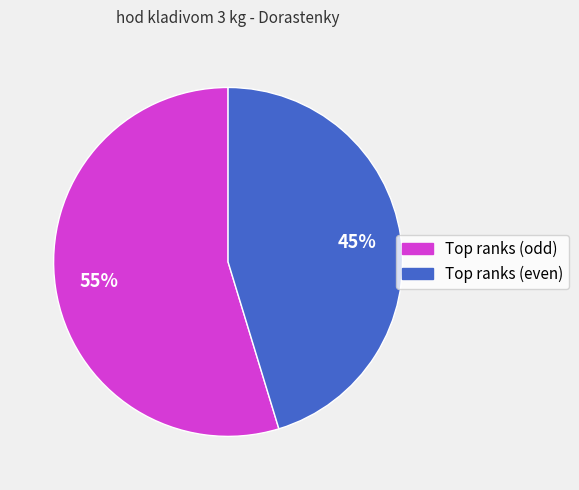

Does any single category account for the majority?

Yes